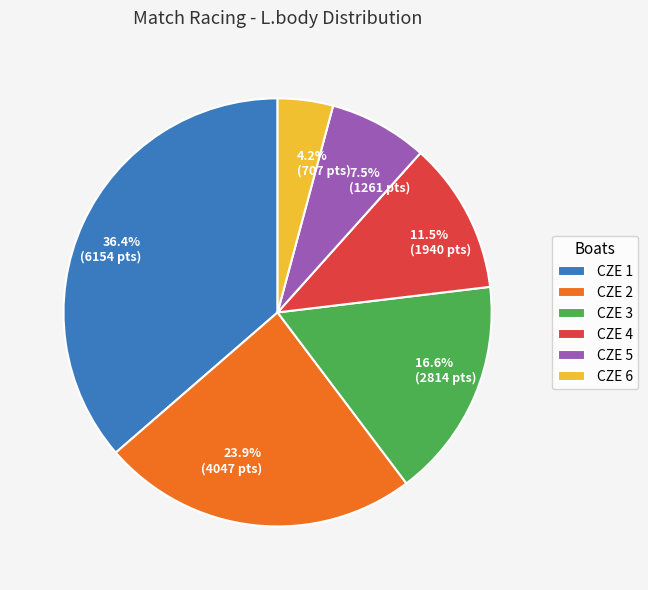

Combined, what portion of the pie is CZE 4 and CZE 3?

28.1%